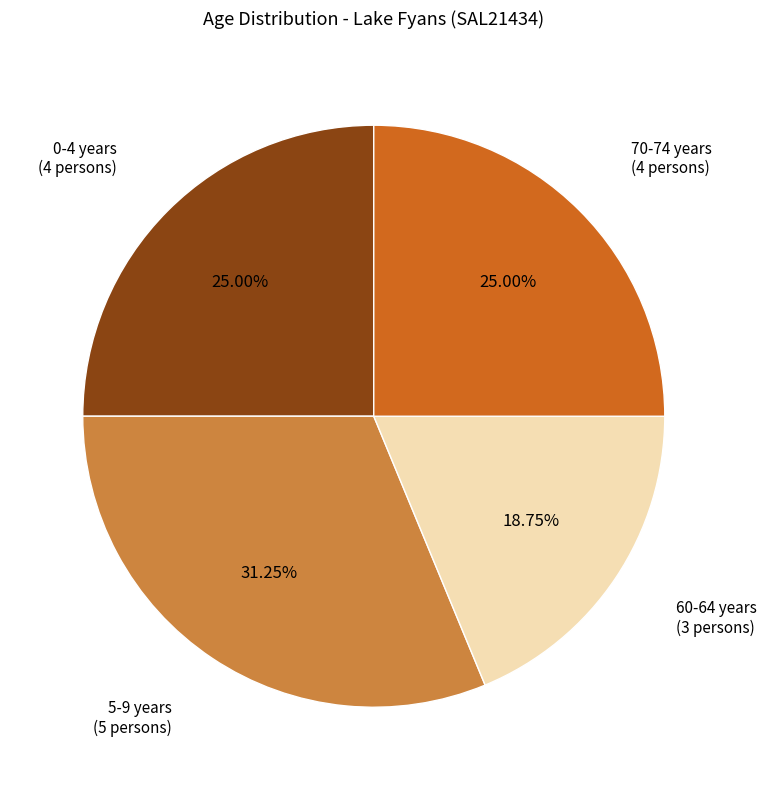

To the nearest percent, what is the difference between the largest and smallest slice percentages?

12%